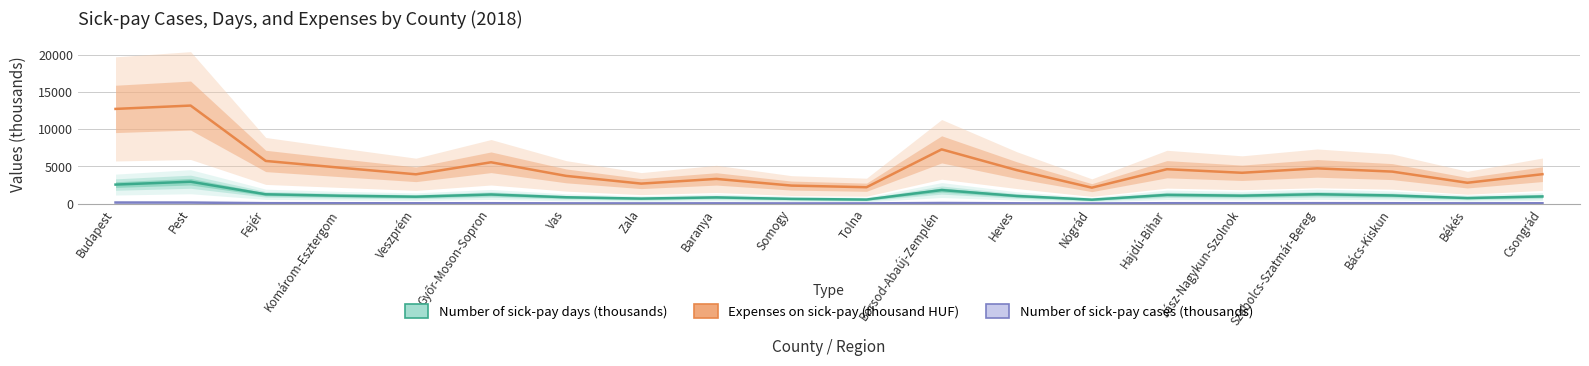

At which category does Expenses on sick-pay (thousand HUF) reach its first local valley?

Veszprém